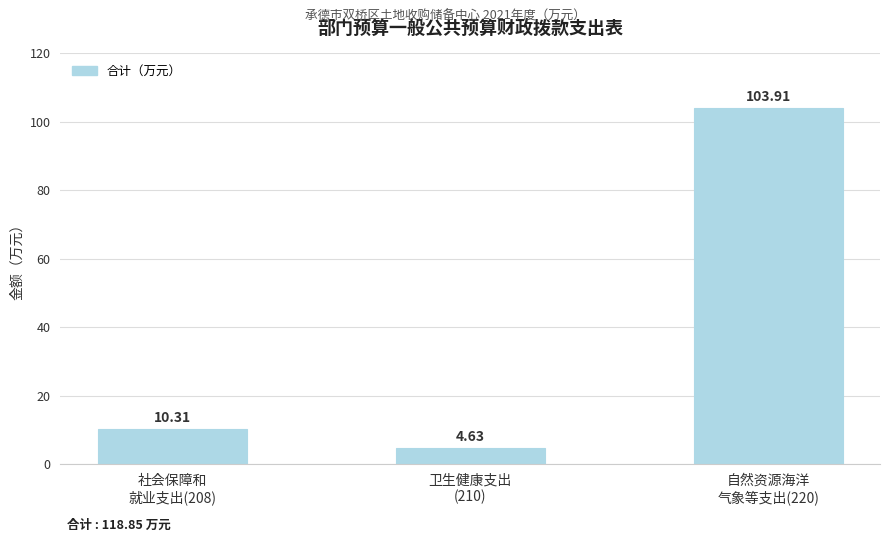

What is the difference between the second highest and minimum values?

5.7